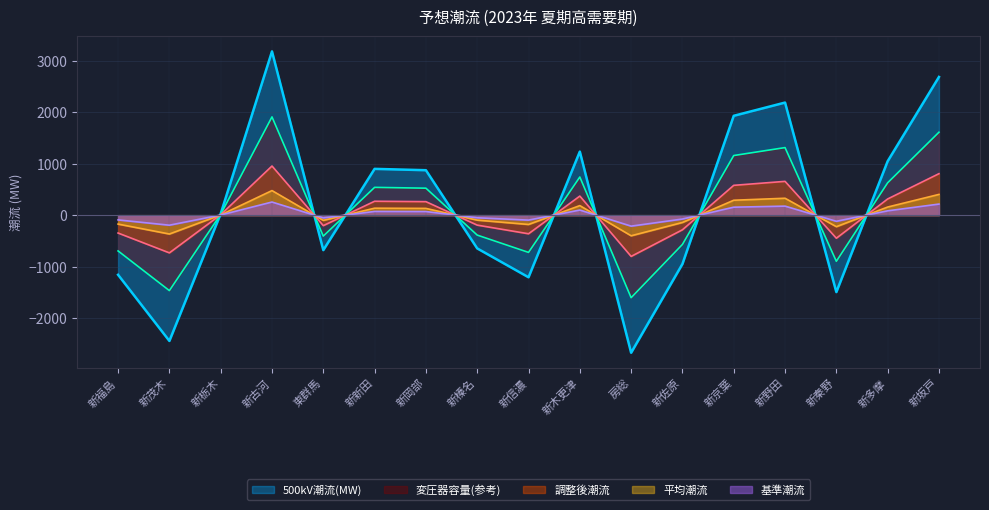

Count the number of data series in this chart.

5